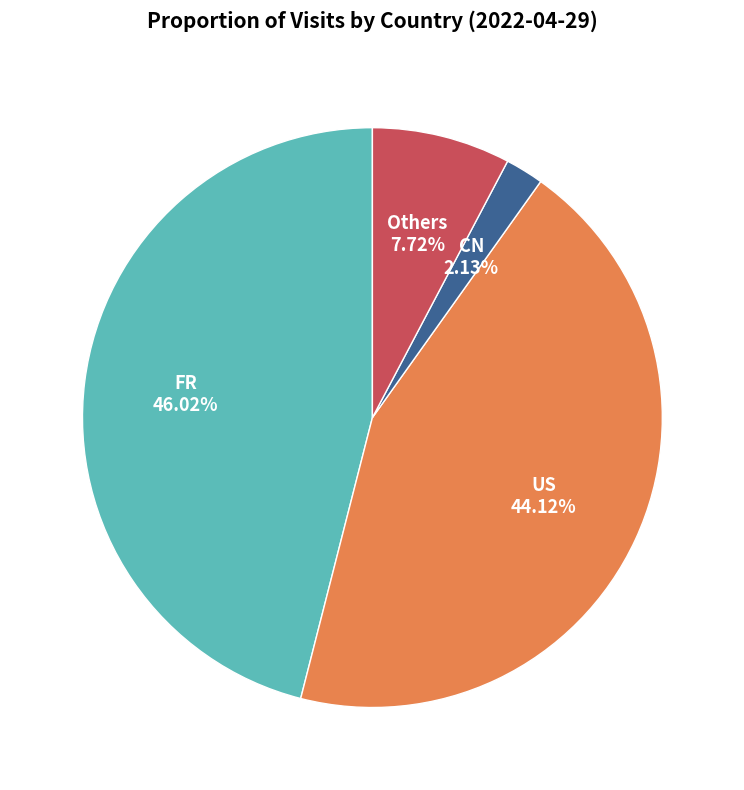

Does any single category account for the majority?

No